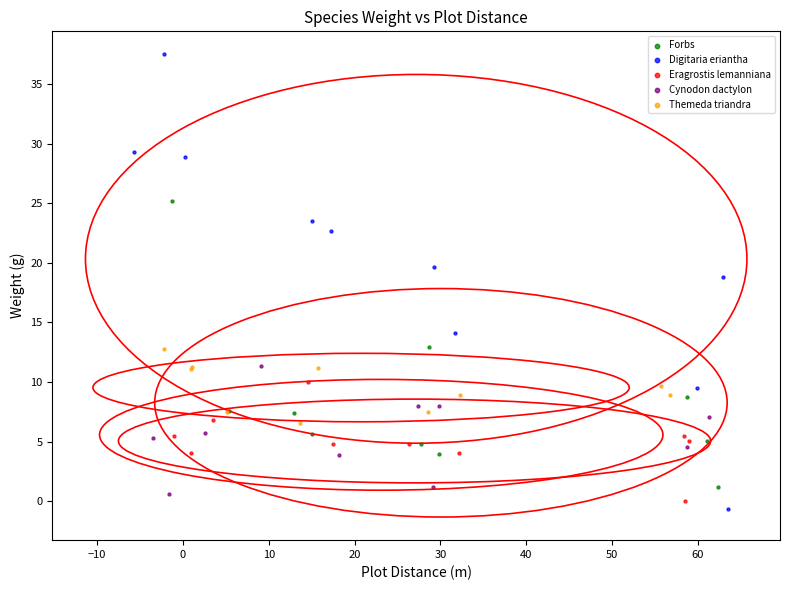

Which series has the largest Y range (max minus min)?

Digitaria eriantha